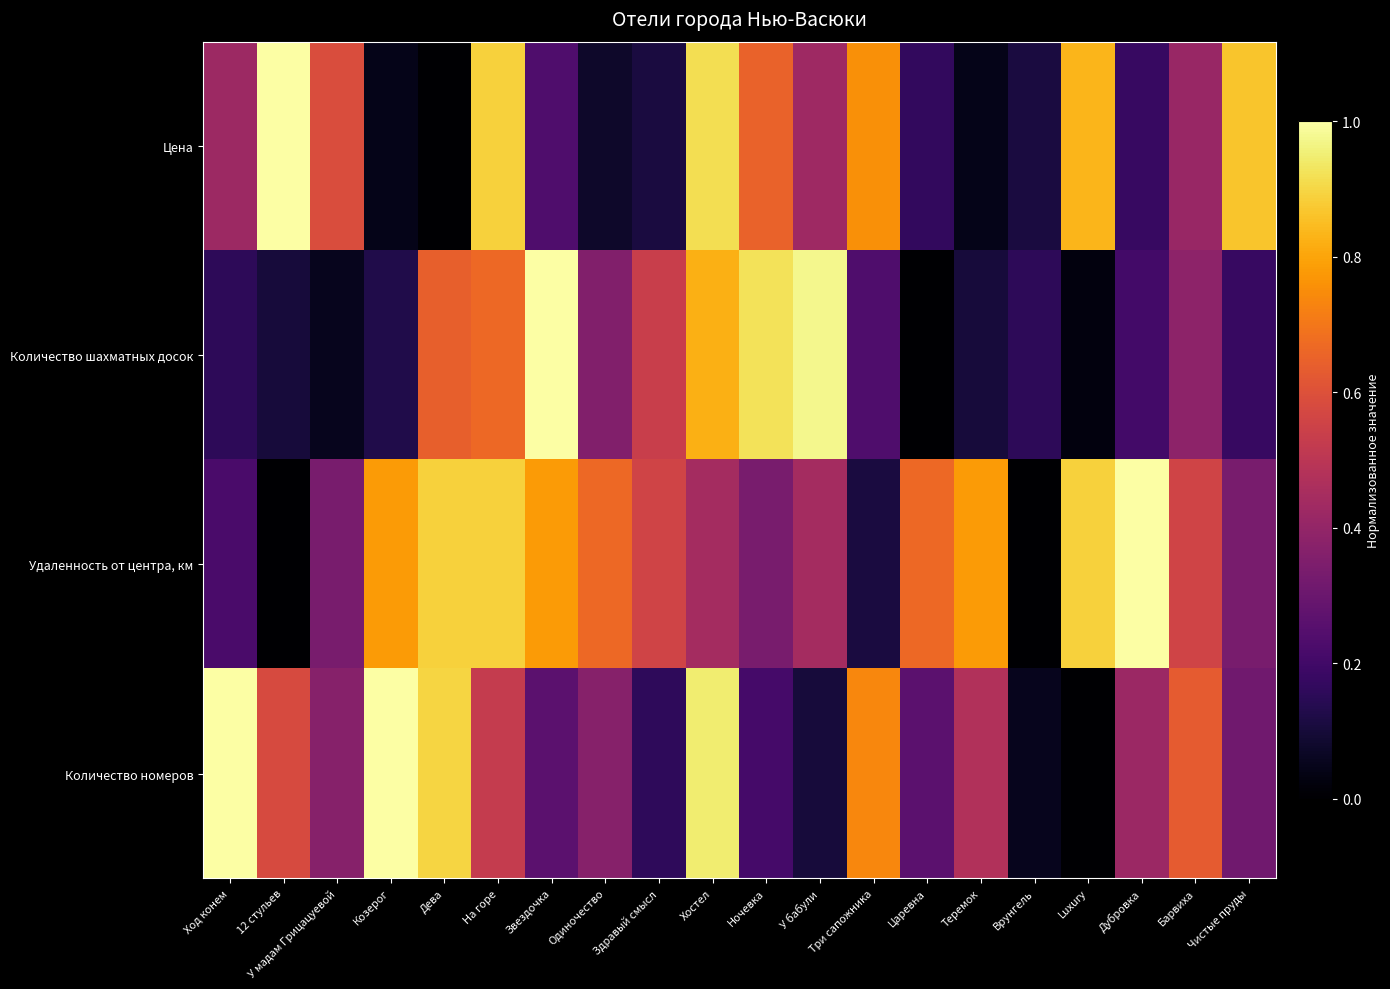

Reading left to right, transcribe all the data shown in this chart.

Цена: Ход конем=0.4	12 стульев=1.0	У мадам Грицацуевой=0.6	Козерог=0.0	Дева=0.0	На горе=0.9	Звездочка=0.2	Одиночество=0.1	Здравый смысл=0.1	Хостел=0.9	Ночевка=0.7	У бабули=0.4	Три сапожника=0.8	Царевна=0.2	Теремок=0.0	Врунгель=0.1	Luxury=0.8	Дубровка=0.2	Барвиха=0.4	Чистые пруды=0.9
Количество шахматных досок: Ход конем=0.2	12 стульев=0.1	У мадам Грицацуевой=0.1	Козерог=0.1	Дева=0.6	На горе=0.7	Звездочка=1.0	Одиночество=0.4	Здравый смысл=0.5	Хостел=0.8	Ночевка=0.9	У бабули=1.0	Три сапожника=0.2	Царевна=0.0	Теремок=0.1	Врунгель=0.2	Luxury=0.0	Дубровка=0.2	Барвиха=0.4	Чистые пруды=0.2
Удаленность от центра, км: Ход конем=0.2	12 стульев=0.0	У мадам Грицацуевой=0.3	Козерог=0.8	Дева=0.9	На горе=0.9	Звездочка=0.8	Одиночество=0.7	Здравый смысл=0.6	Хостел=0.4	Ночевка=0.3	У бабули=0.4	Три сапожника=0.1	Царевна=0.7	Теремок=0.8	Врунгель=0.0	Luxury=0.9	Дубровка=1.0	Барвиха=0.6	Чистые пруды=0.3
Количество номеров: Ход конем=1.0	12 стульев=0.6	У мадам Грицацуевой=0.4	Козерог=1.0	Дева=0.9	На горе=0.5	Звездочка=0.3	Одиночество=0.4	Здравый смысл=0.2	Хостел=0.9	Ночевка=0.2	У бабули=0.1	Три сапожника=0.7	Царевна=0.3	Теремок=0.5	Врунгель=0.1	Luxury=0.0	Дубровка=0.4	Барвиха=0.6	Чистые пруды=0.3